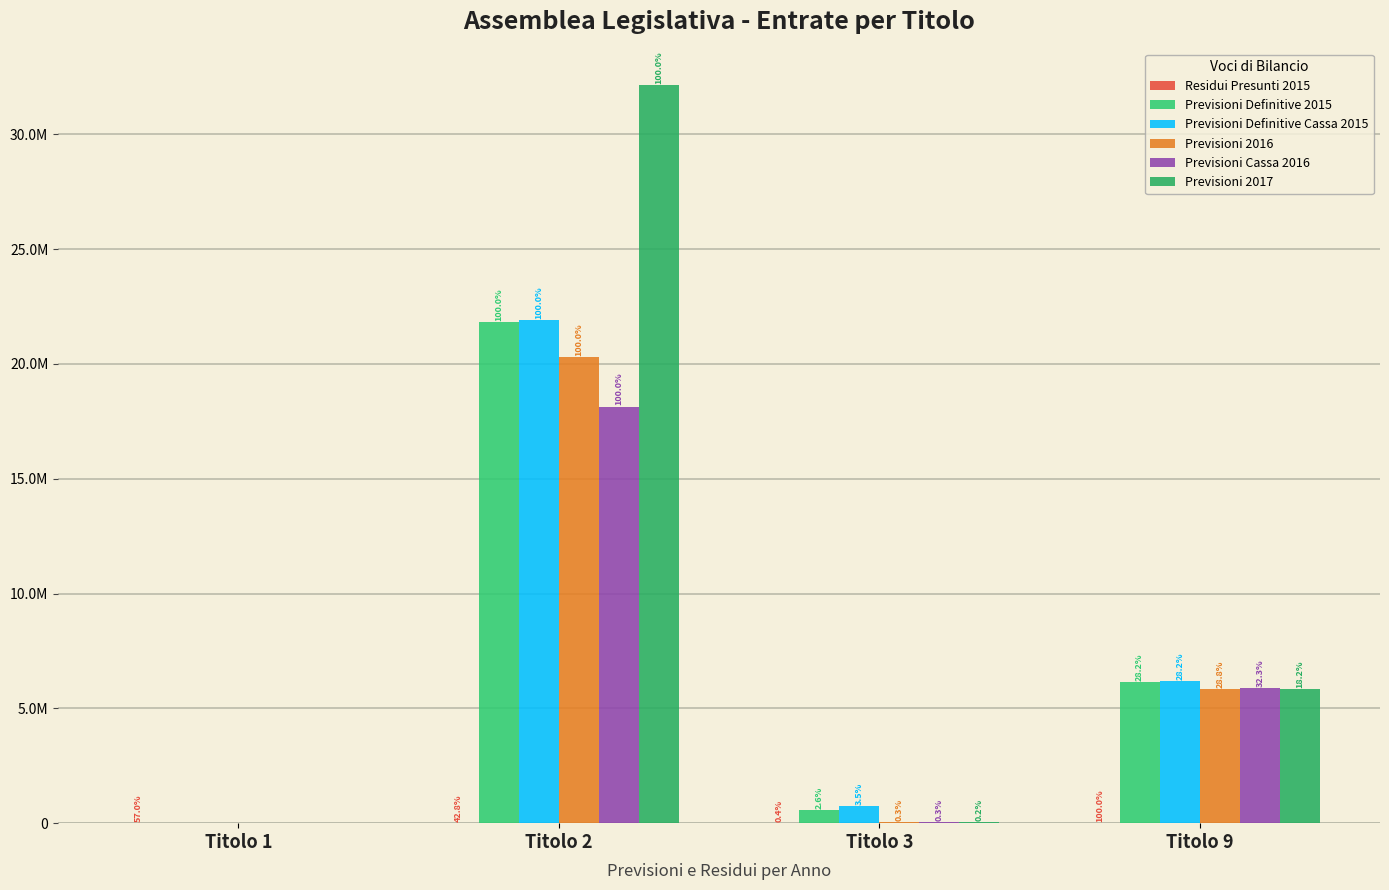

Are the bars horizontal?

No